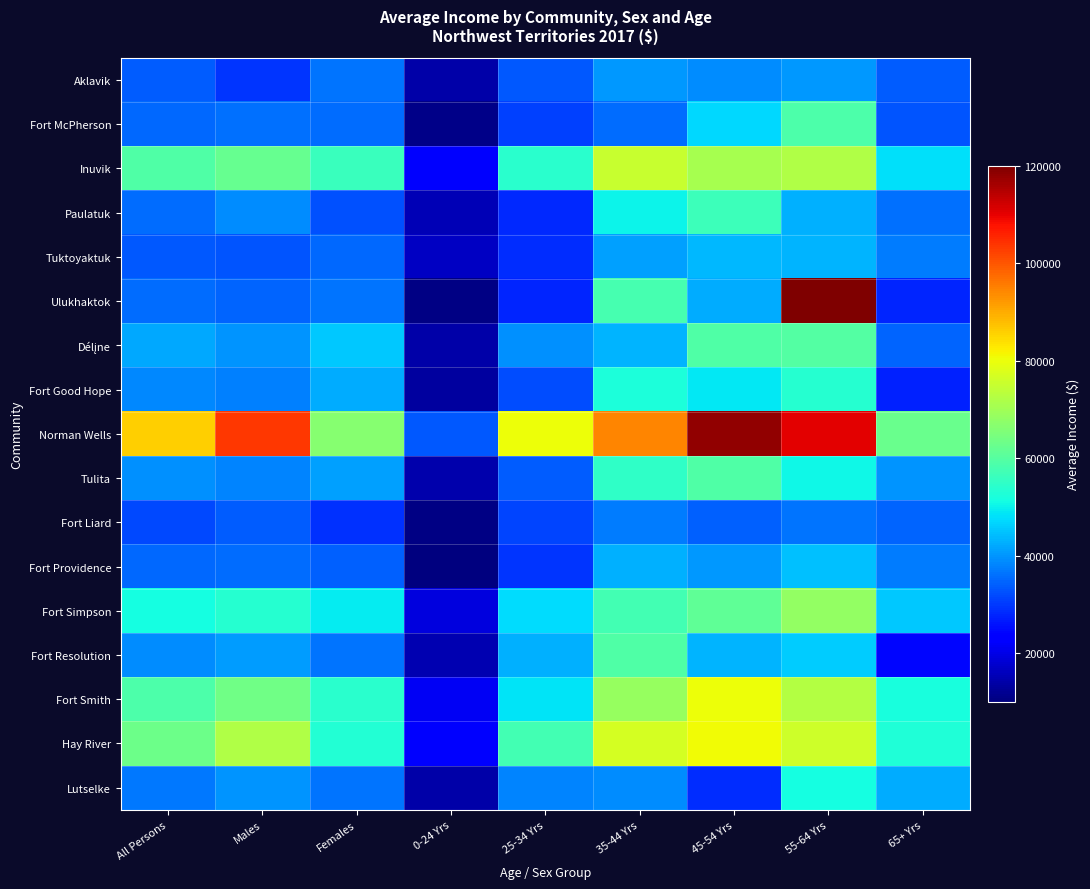

List the series in order of their peak value, lowest first.

Fort Liard, Aklavik, Tuktoyaktuk, Fort Providence, Lutselke, Fort Good Hope, Paulatuk, Fort McPherson, Fort Resolution, Tulita, Délįne, Fort Simpson, Inuvik, Fort Smith, Hay River, Norman Wells, Ulukhaktok